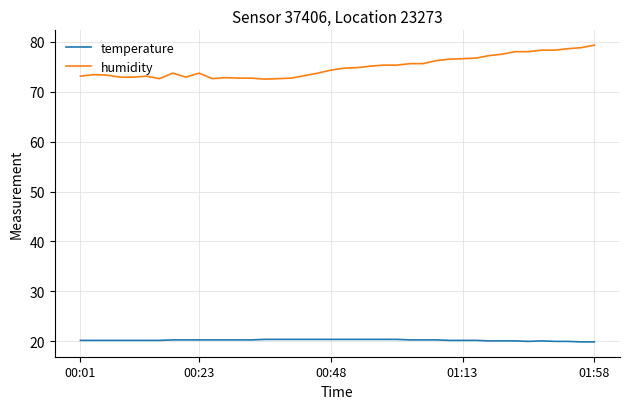

Which series has the widest spread of values?

humidity